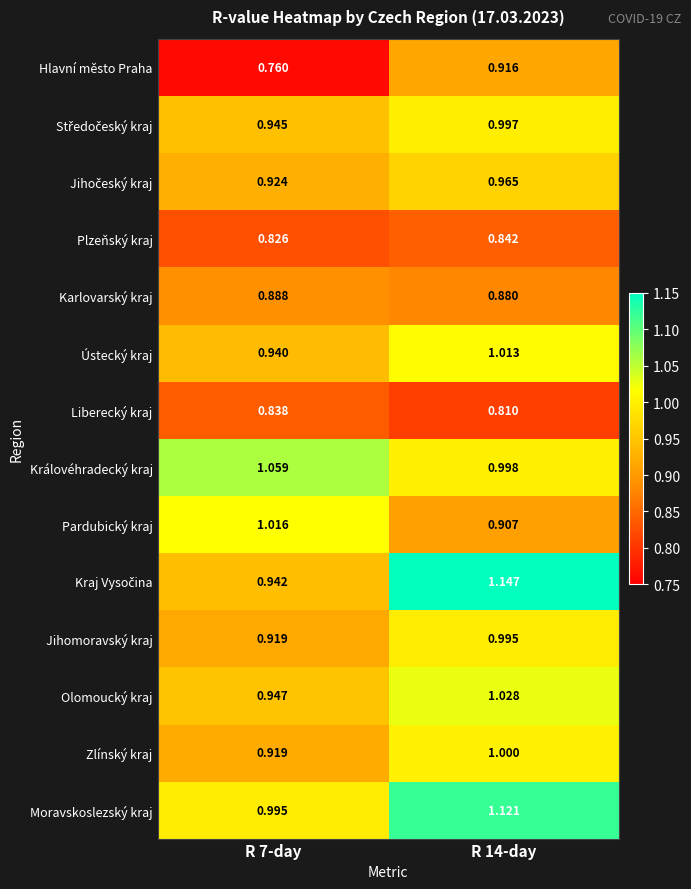

Which series has the largest total across all categories?

Moravskoslezský kraj